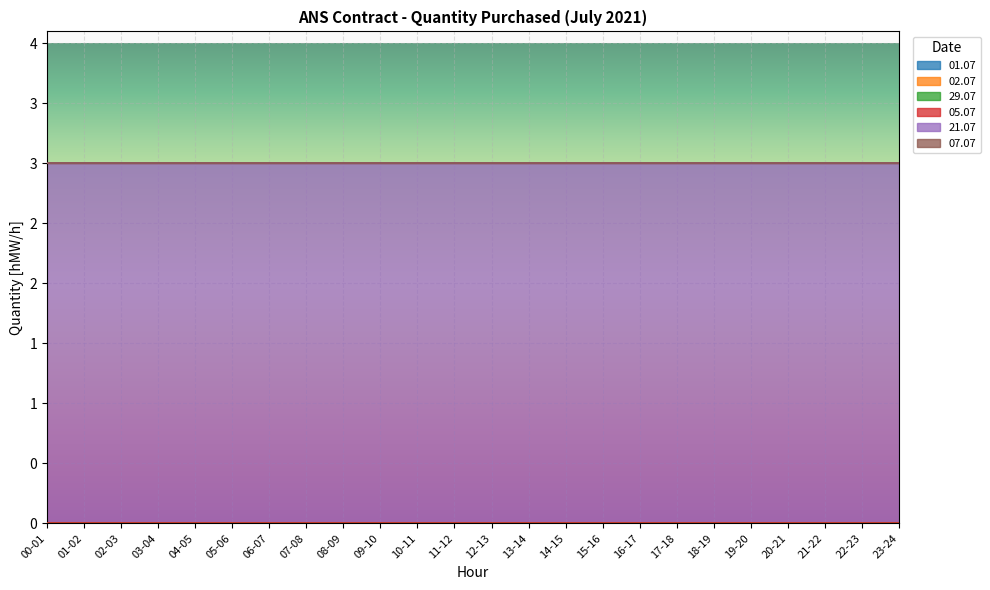

Rank the series at 08-09 from highest to lowest value.

21.07, 01.07, 02.07, 29.07, 05.07, 07.07